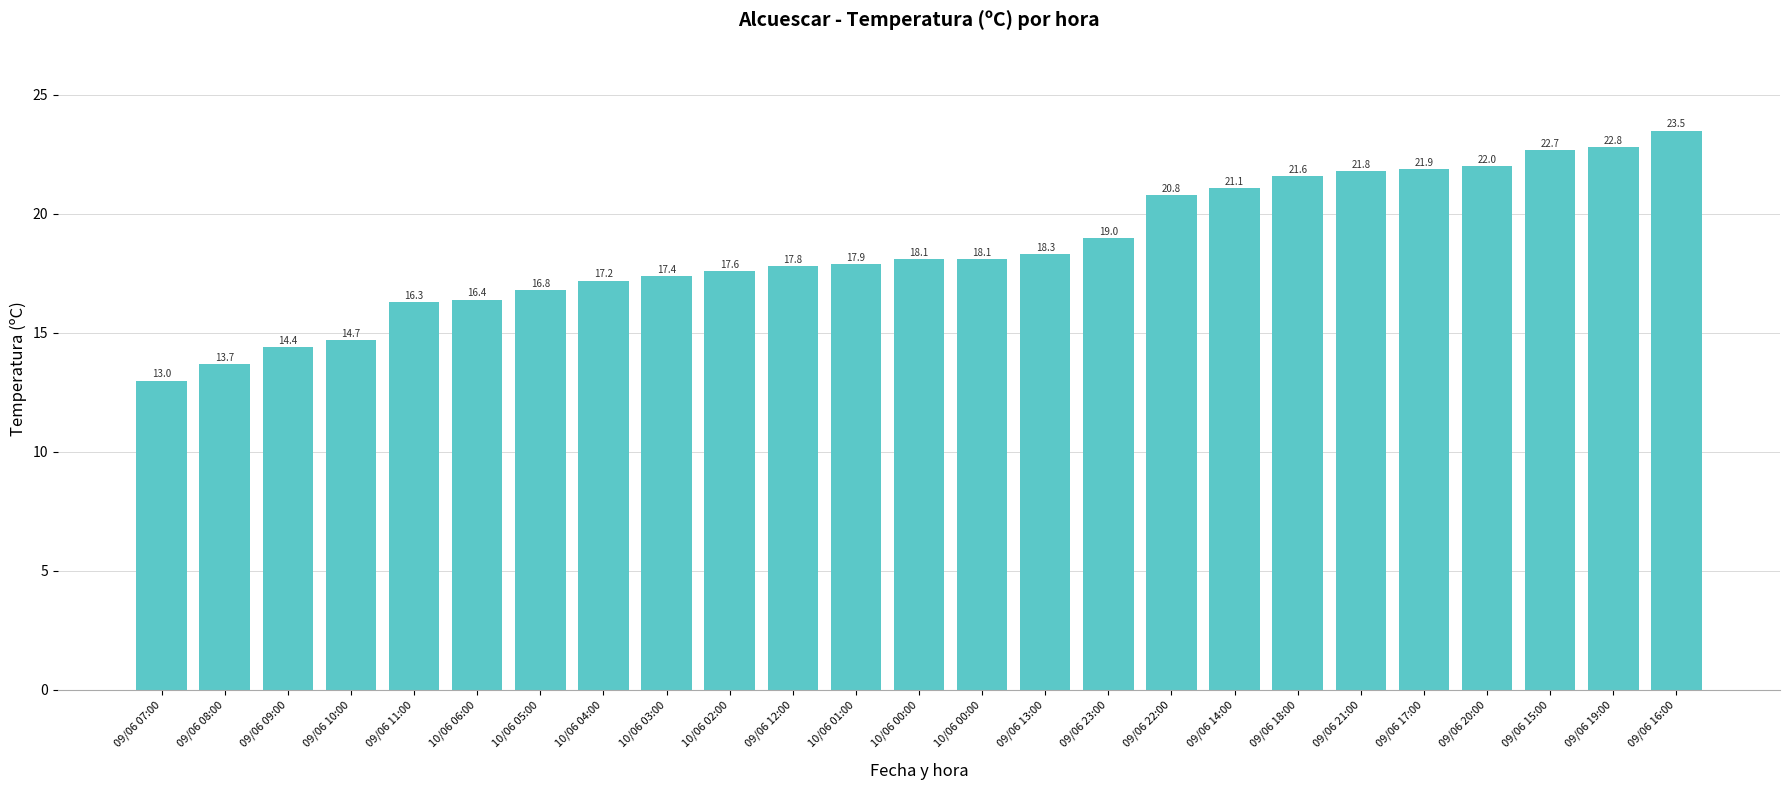

Reading left to right, list all the values displayed in this chart.

09/06 07:00=13.0	09/06 08:00=13.7	09/06 09:00=14.4	09/06 10:00=14.7	09/06 11:00=16.3	10/06 06:00=16.4	10/06 05:00=16.8	10/06 04:00=17.2	10/06 03:00=17.4	10/06 02:00=17.6	09/06 12:00=17.8	10/06 01:00=17.9	10/06 00:00=18.1	10/06 00:00=18.1	09/06 13:00=18.3	09/06 23:00=19.0	09/06 22:00=20.8	09/06 14:00=21.1	09/06 18:00=21.6	09/06 21:00=21.8	09/06 17:00=21.9	09/06 20:00=22.0	09/06 15:00=22.7	09/06 19:00=22.8	09/06 16:00=23.5